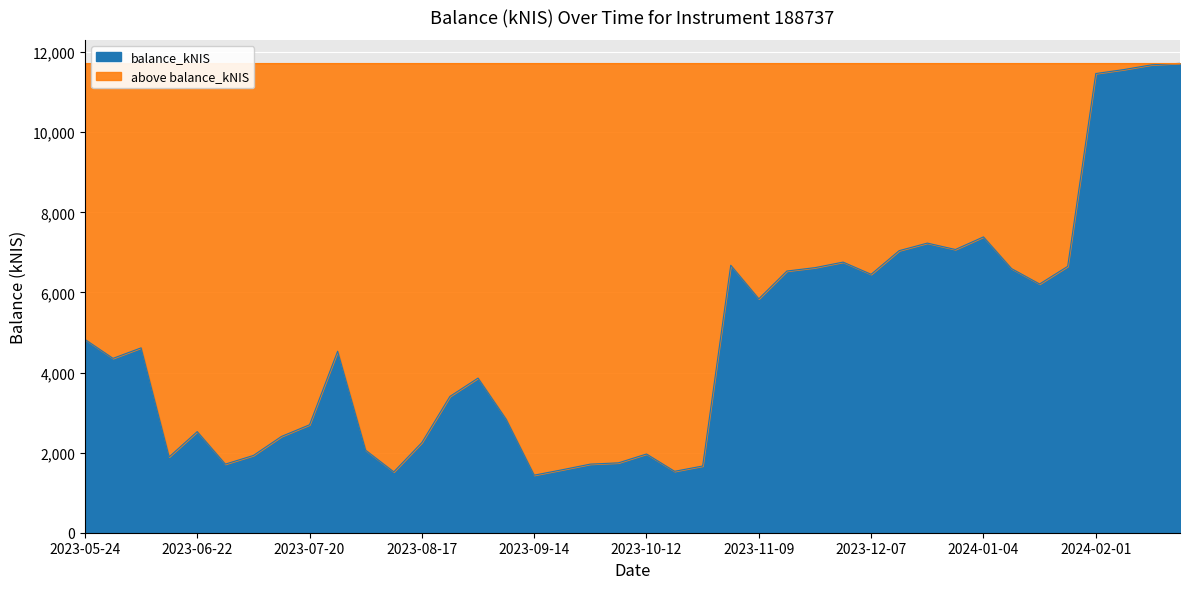

Reading left to right, list all the values displayed in this chart.

2023-05-24=4827.7	2023-06-01=4353.4	2023-06-08=4615.7	2023-06-15=1894.3	2023-06-22=2524.3	2023-06-29=1713.0	2023-07-06=1929.2	2023-07-13=2404.2	2023-07-20=2695.2	2023-07-26=4531.9	2023-08-03=2058.4	2023-08-10=1519.4	2023-08-17=2251.0	2023-08-24=3404.1	2023-08-31=3861.3	2023-09-07=2835.7	2023-09-14=1437.0	2023-09-21=1572.5	2023-09-28=1713.2	2023-10-05=1744.5	2023-10-12=1965.5	2023-10-19=1533.7	2023-10-26=1666.0	2023-11-02=6678.9	2023-11-09=5840.3	2023-11-16=6533.9	2023-11-23=6618.5	2023-11-30=6756.9	2023-12-07=6452.2	2023-12-14=7043.1	2023-12-21=7231.4	2023-12-28=7071.7	2024-01-04=7386.0	2024-01-11=6594.2	2024-01-18=6209.9	2024-01-25=6650.7	2024-02-01=11464.8	2024-02-08=11564.3	2024-02-15=11684.6	2024-02-22=11719.5